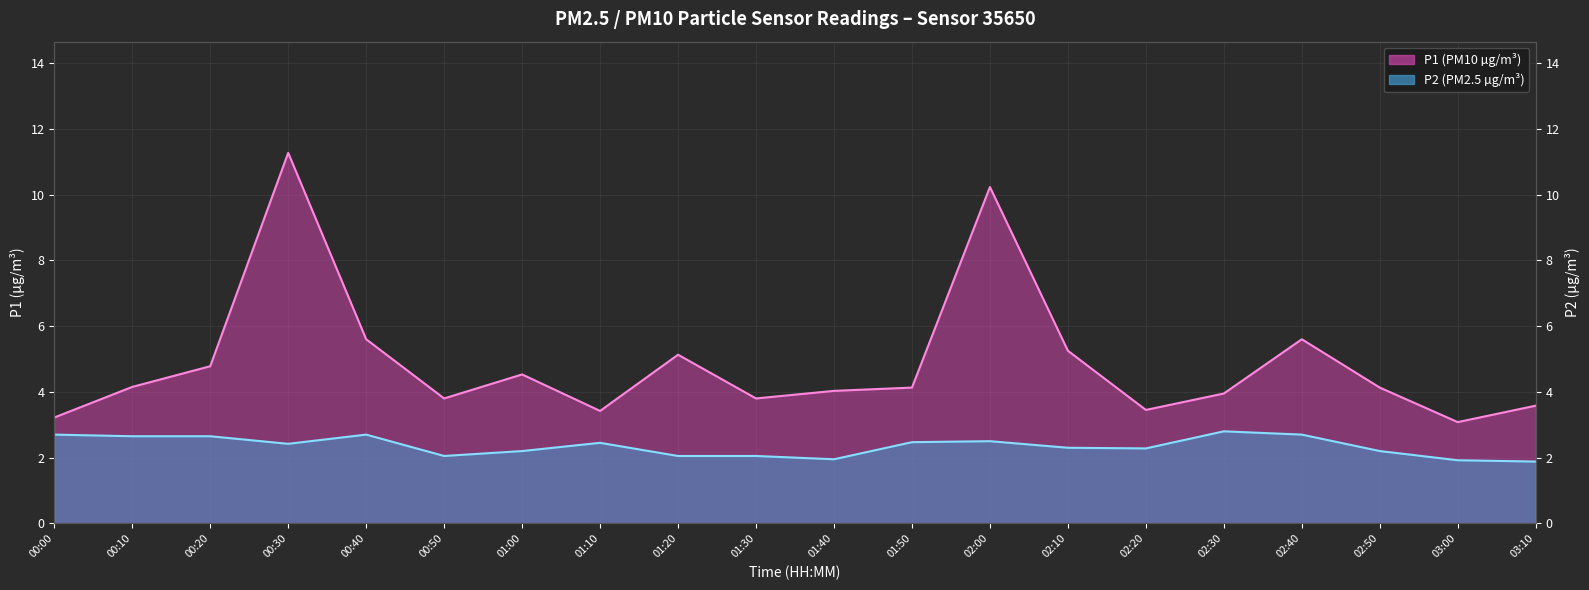

At which category does P1 reach its first local peak?

00:30